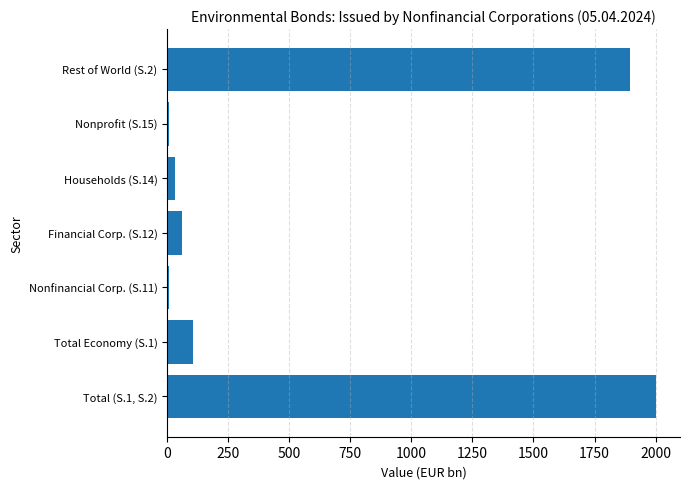

At which label is the value closest to 1002?

Rest of World (S.2)